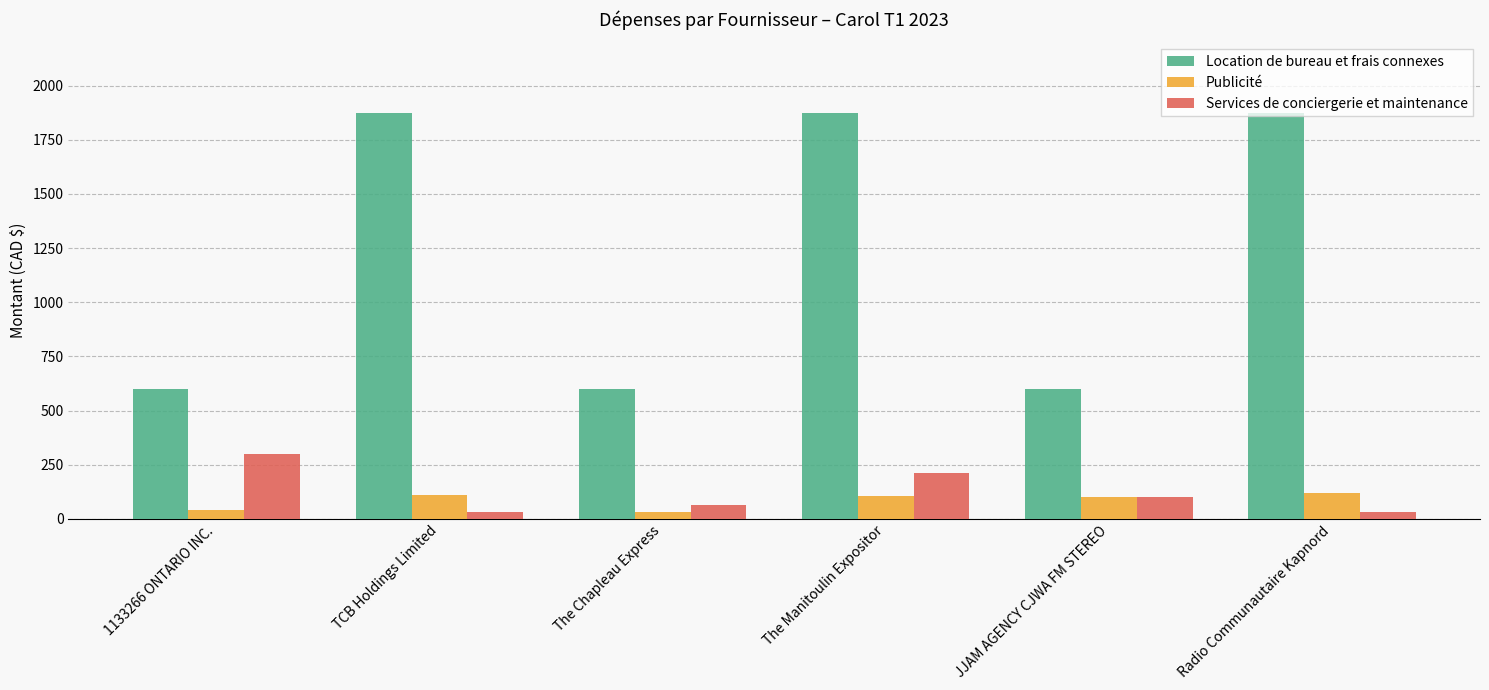

What is the difference between the maximum and minimum values in the Publicité series?

86.4